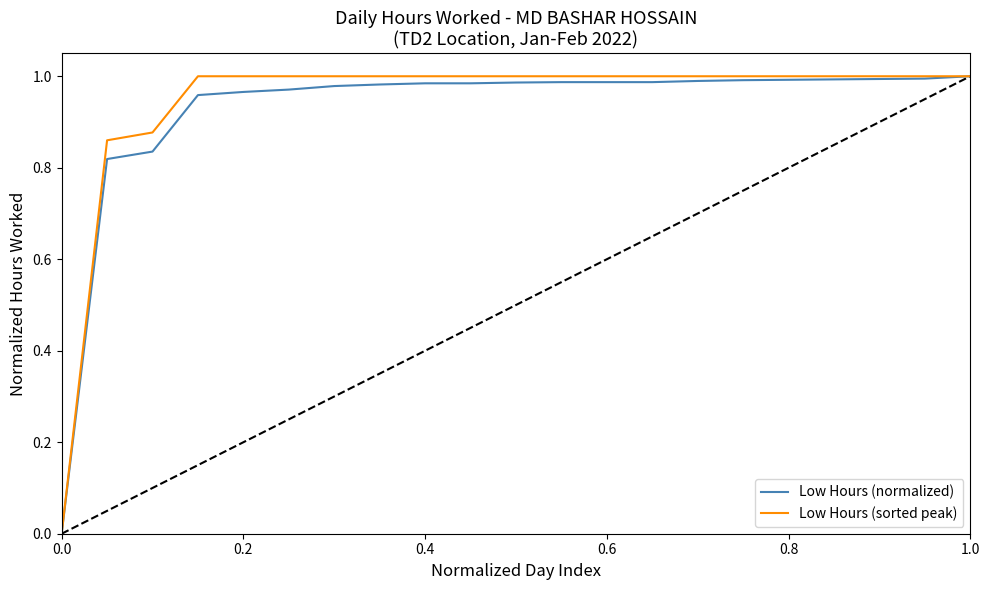

What are all the series names shown in the legend?

Low Hours (normalized), Low Hours (sorted peak)